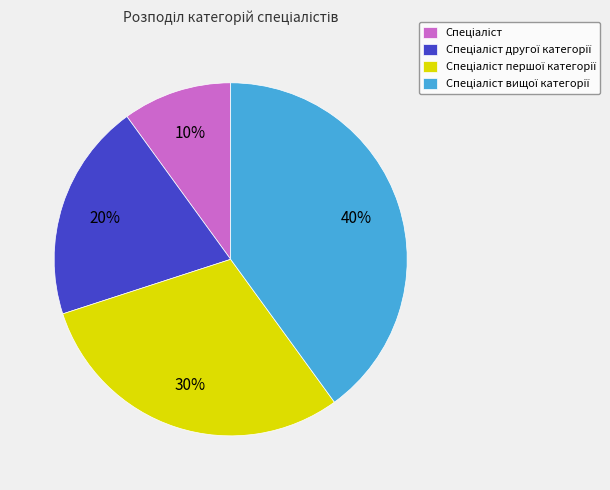

To the nearest percent, what is the average slice percentage?

25%